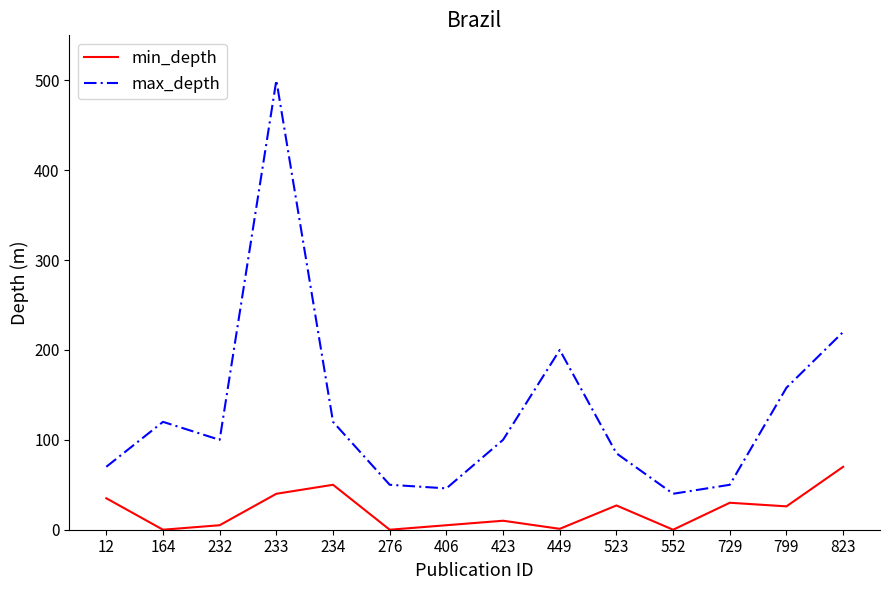

Rank the series at 276 from highest to lowest value.

max_depth, min_depth